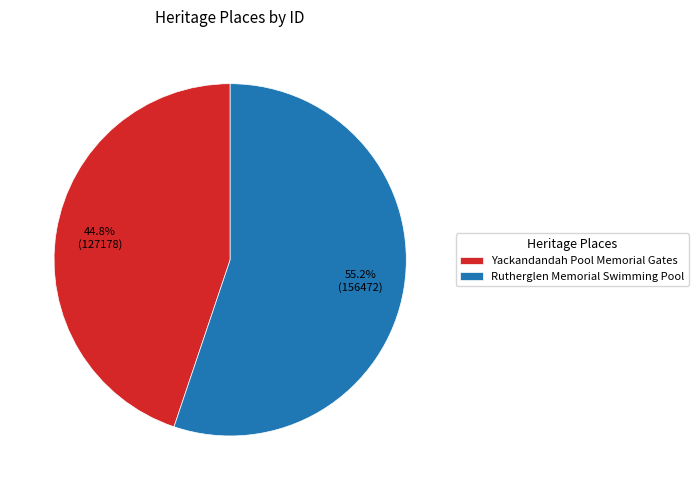

To the nearest percent, what is the difference between the largest and smallest slice percentages?

10%